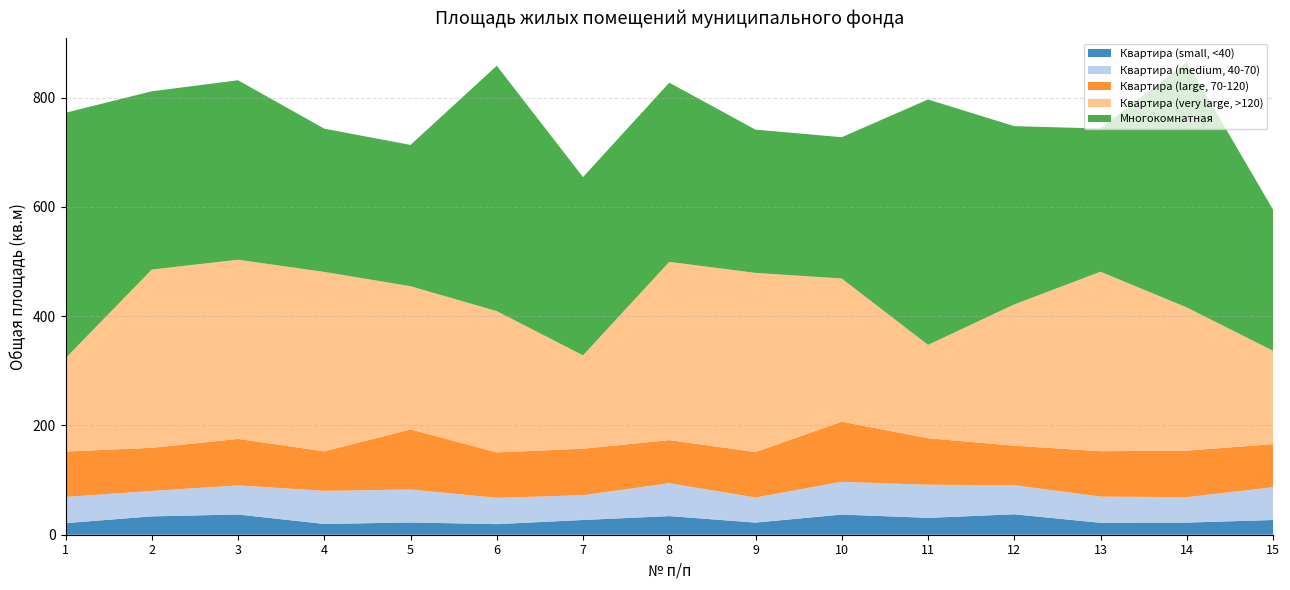

Reading right to left, list all the values displayed in this chart.

Квартира (small, <40): 27.0	22.2	21.8	37.4	30.9	36.9	22.2	34.1	27.0	19.4	22.5	19.7	37.0	33.6	21.2
Квартира (medium, 40-70): 60.0	46.6	48.0	53.3	60.6	60.0	46.0	60.2	45.4	48.2	60.3	60.6	53.3	46.6	48.0
Квартира (large, 70-120): 78.9	85.1	83.1	72.3	85.1	110.0	83.1	78.9	85.1	83.1	110.0	72.3	85.1	78.9	83.1
Квартира (very large, >120): 170.9	262.2	328.5	258.6	170.9	262.2	328.0	326.3	170.9	258.6	262.2	328.5	328.0	326.3	170.9
Многокомнатная: 258.6	449.2	262.2	326.3	449.2	258.6	262.2	328.0	326.3	449.2	258.6	262.2	328.5	326.3	449.2